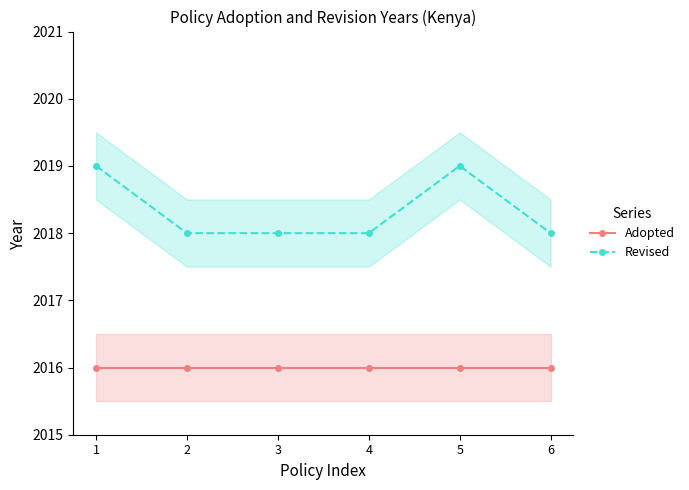

Which category has the lowest value in the Revised series?

2